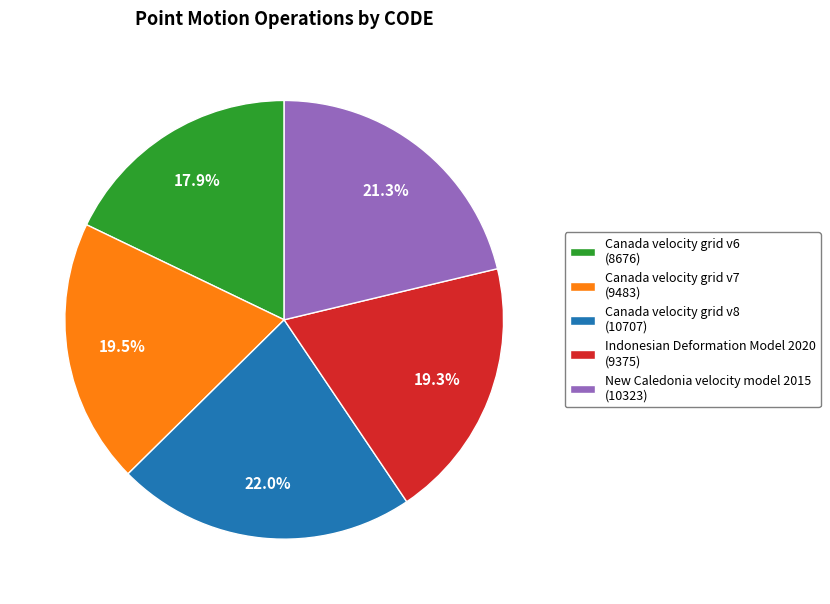

Approximately how many times larger is the value at Indonesian Deformation Model 2020 (9375) compared to Canada velocity grid v7 (9483)?

1.0